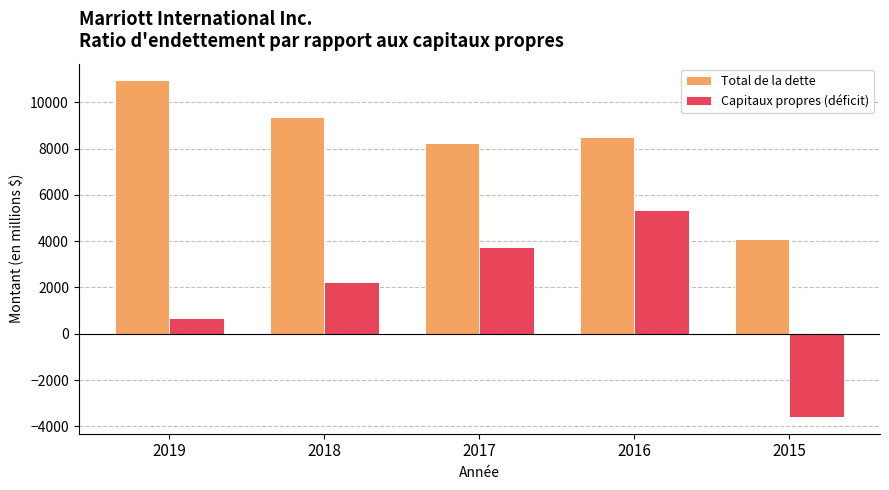

What is the maximum value for Total de la dette?

10940